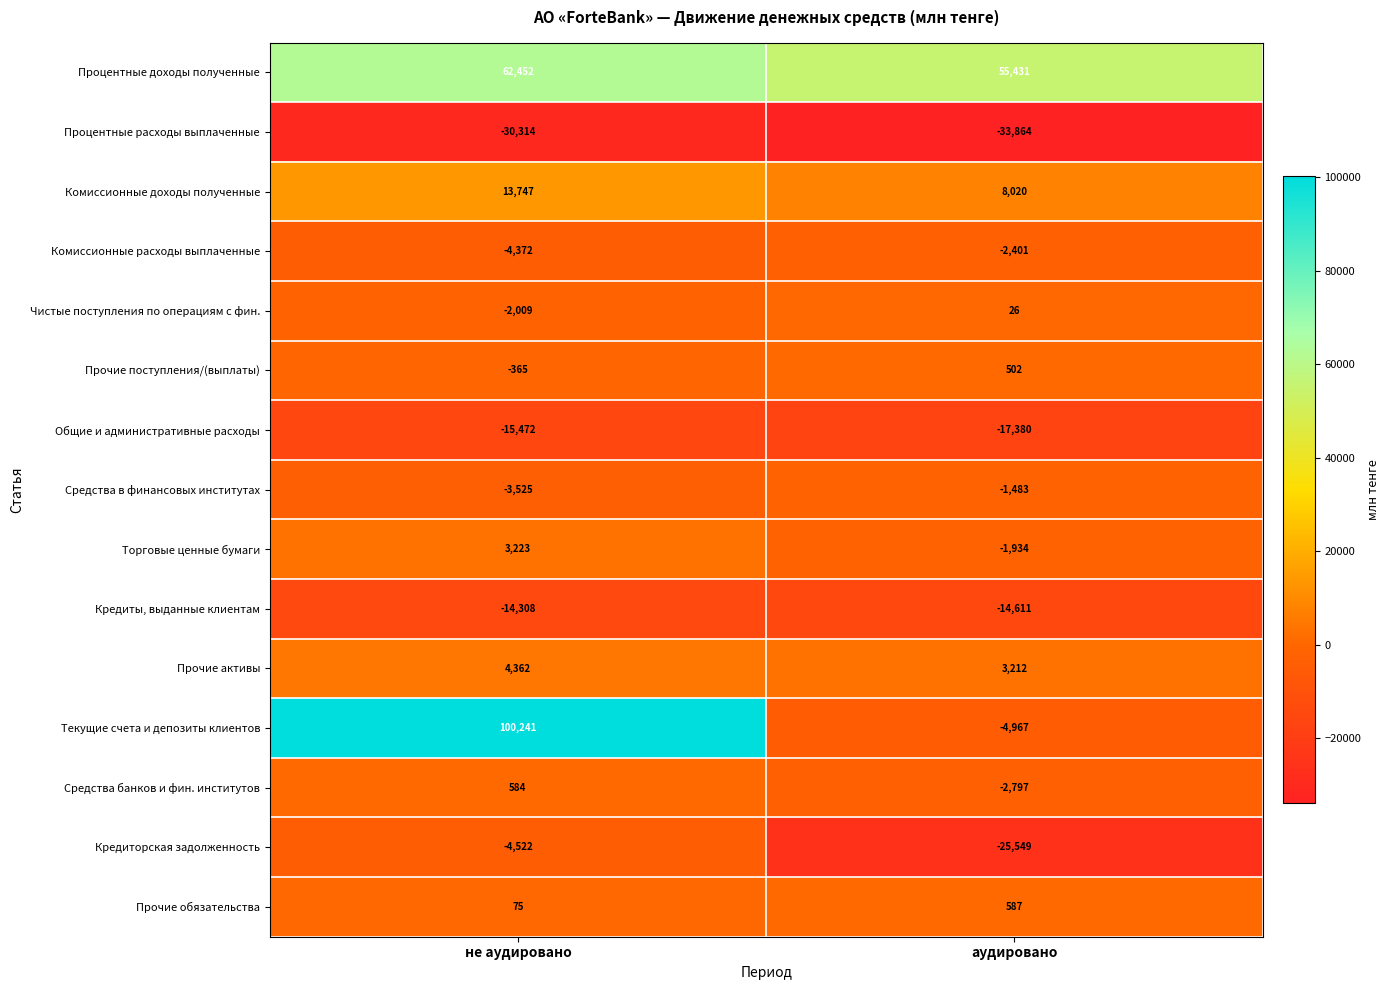

What is the total value across all series at не аудировано?

109797